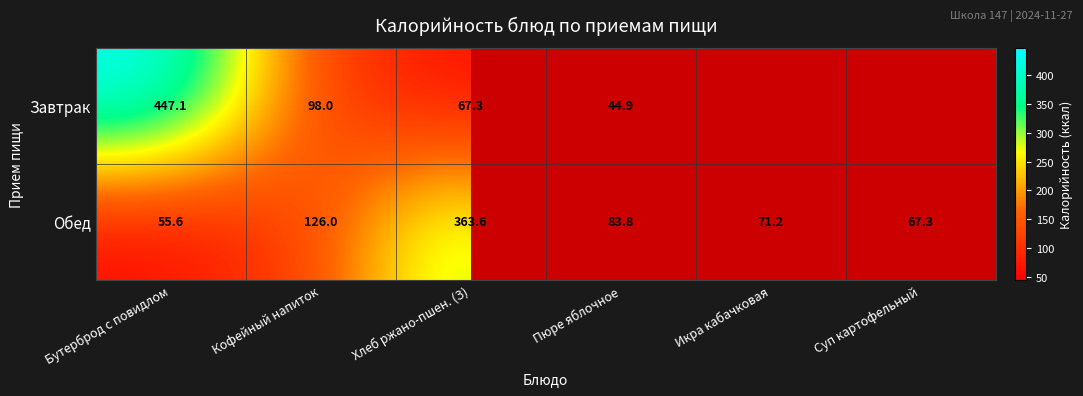

What is the approximate value of Обед at Кофейный напиток?

126.0